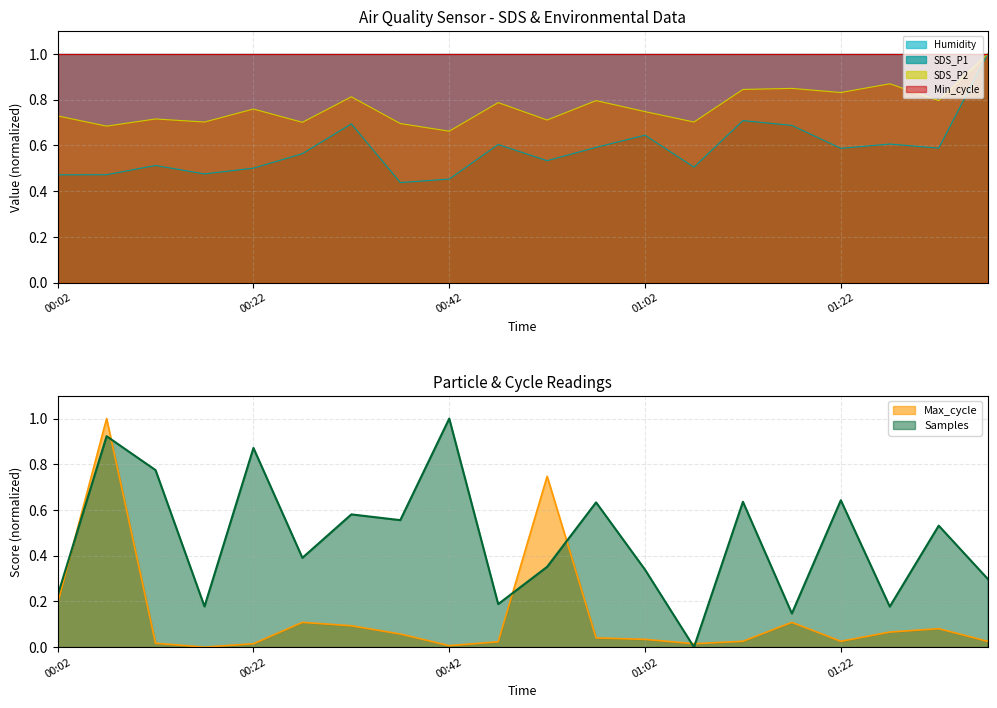

What is the maximum value shown in the chart?

1.0